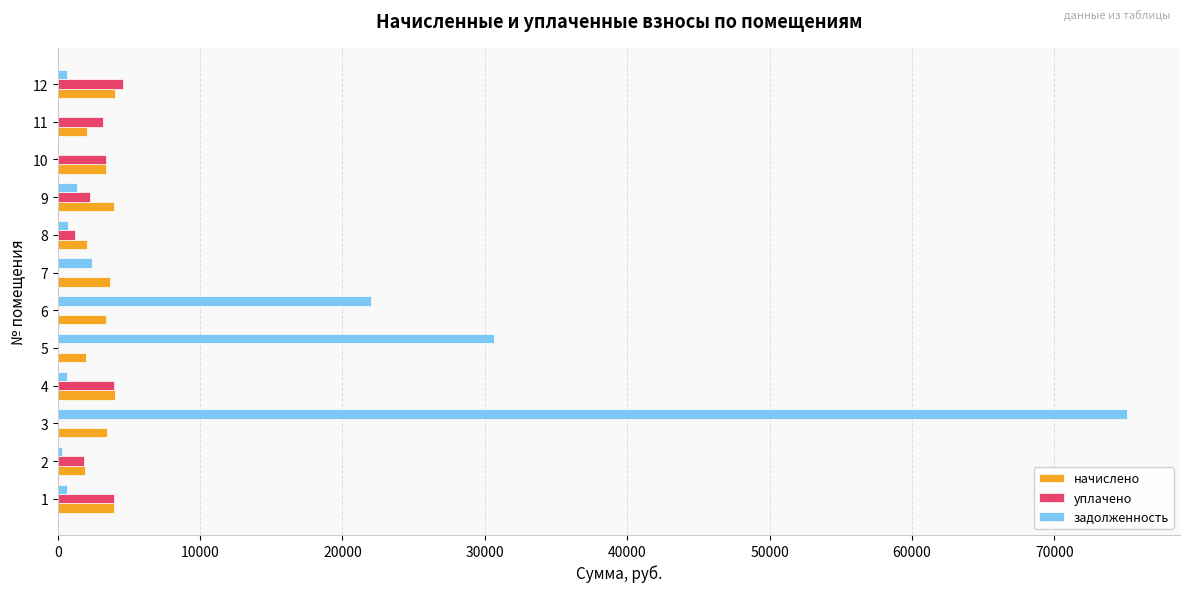

Is the value of начислено at 6 greater than the value of уплачено at 3?

Yes